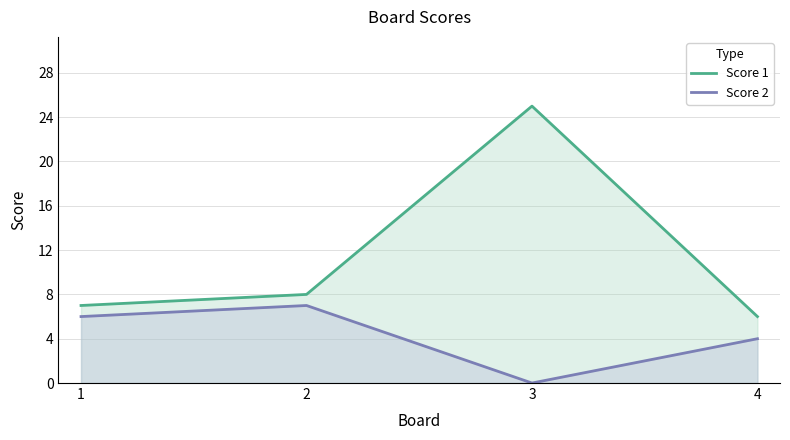

At which category does Score 2 reach its first local valley?

3